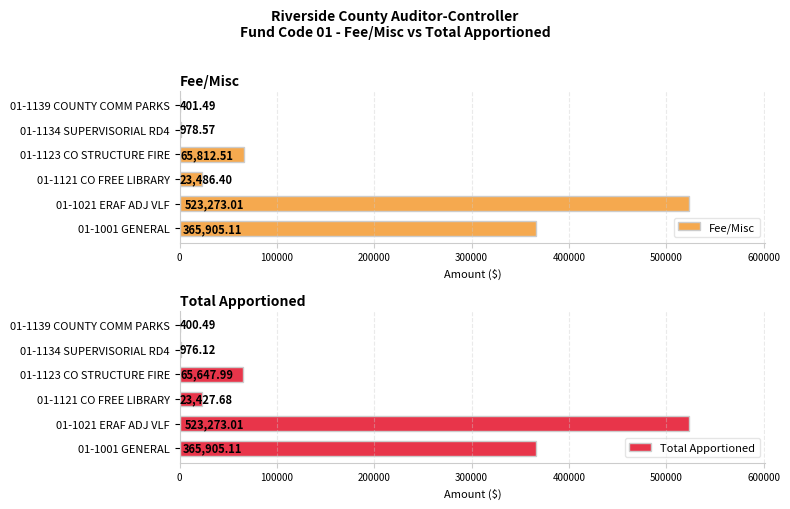

At how many categories does at least one series exceed 294883?

2